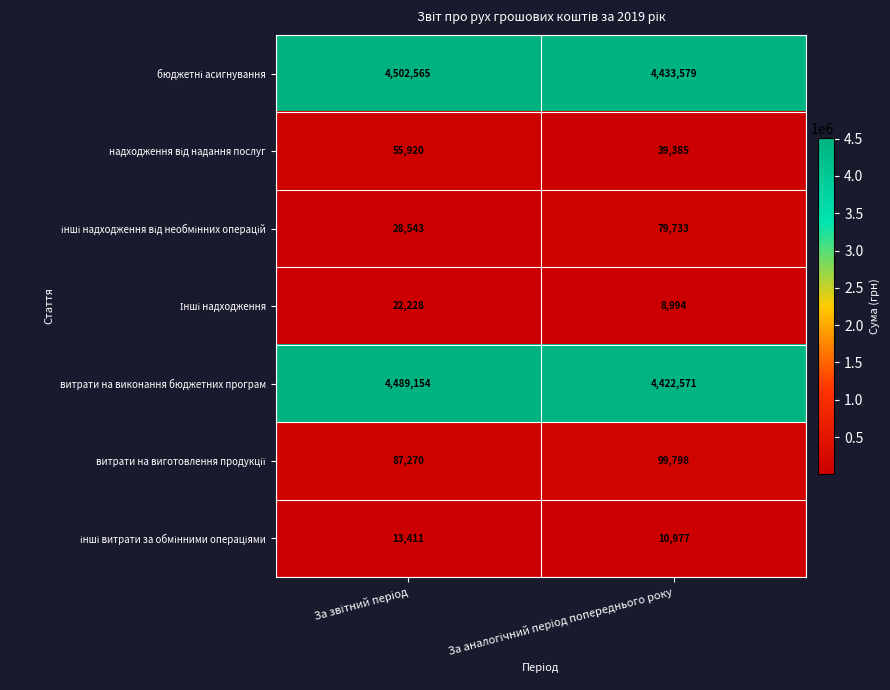

What is the maximum value shown in the chart?

4502565